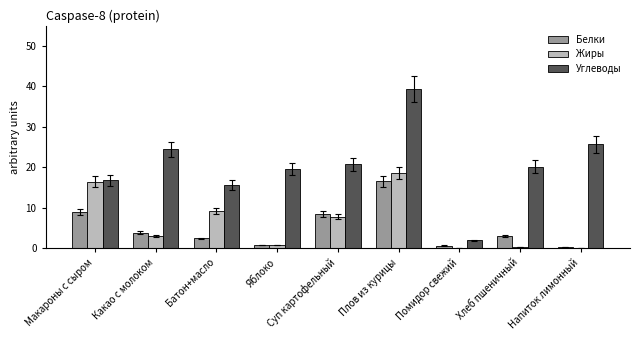

What is the maximum value shown in the chart?

39.4